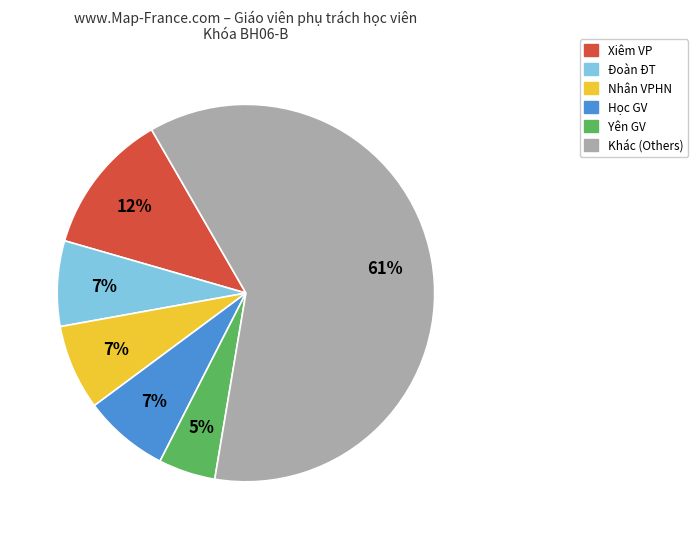

What is the largest slice in the pie chart?

Khác (Others)